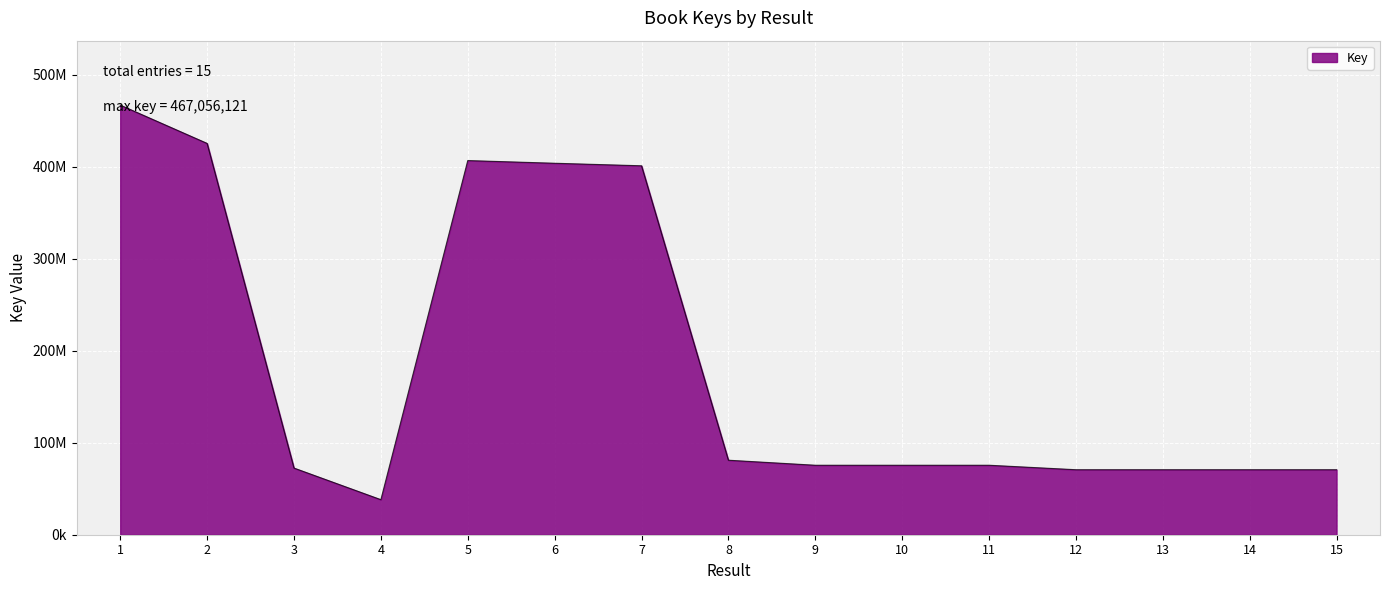

Reading left to right, transcribe all the data shown in this chart.

467056121	425405673	72467978	38103246	406772005	403855168	401101348	80998895	75542091	75542075	75542070	70677416	70677387	70677392	70677397